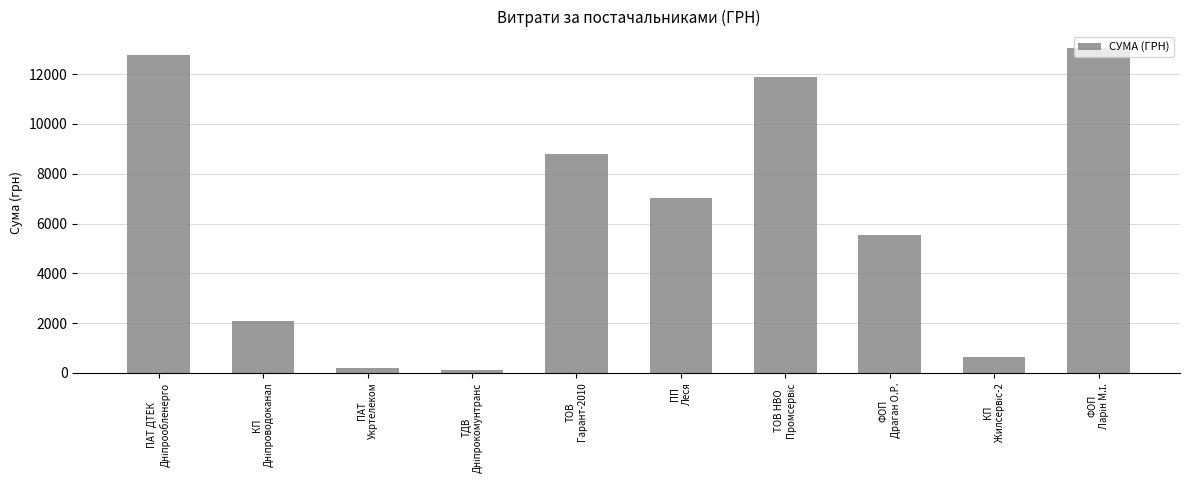

What is the value of the 5th bar from the left?

8793.9